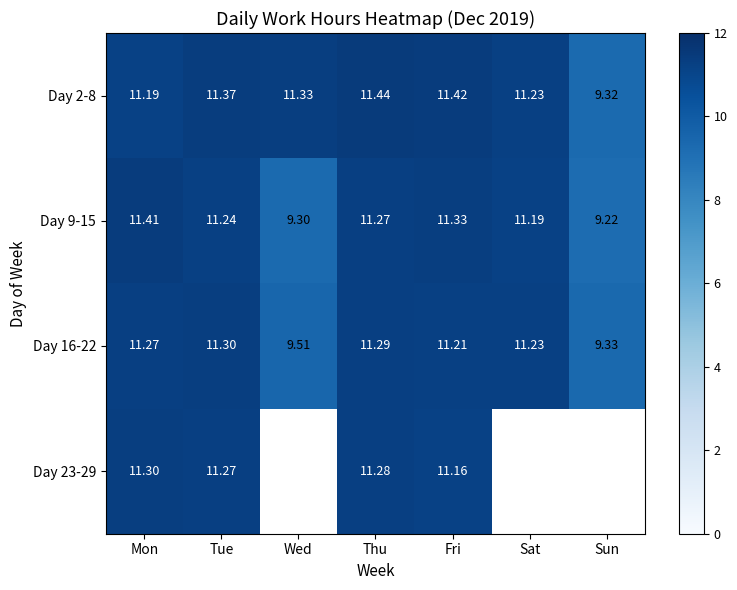

What is the spread (max minus min) of values at Wed?

2.0